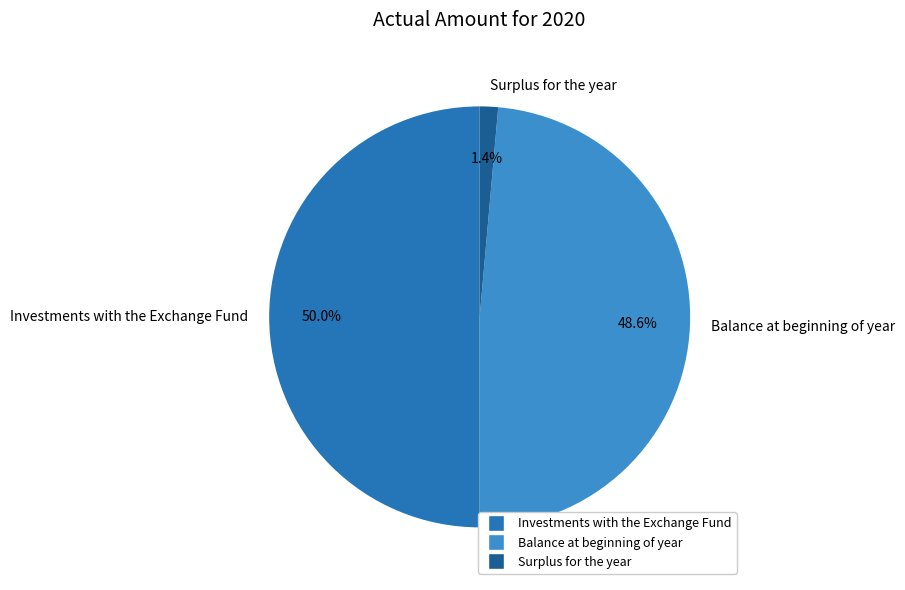

Is Balance at beginning of year the majority of the pie?

No